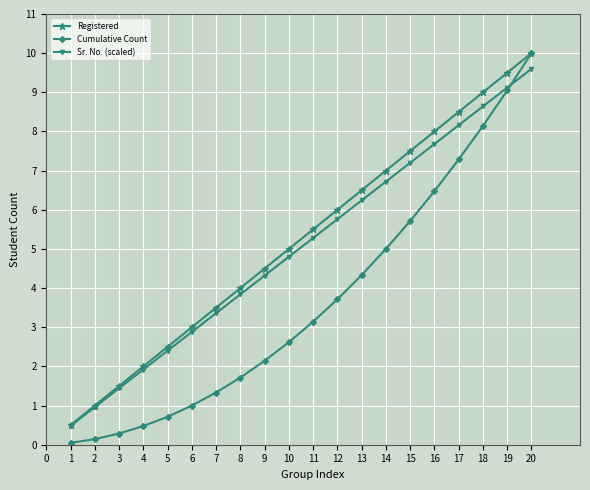

Which series has the widest spread of values?

Cumulative Count